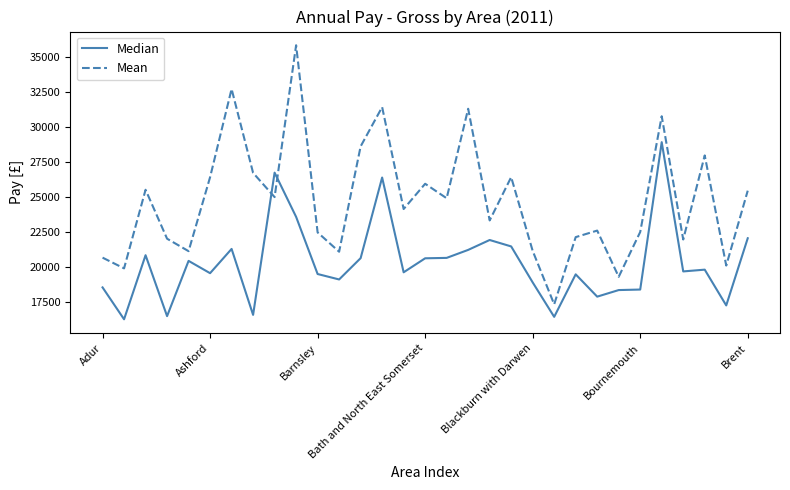

What is the smallest value displayed?

16246